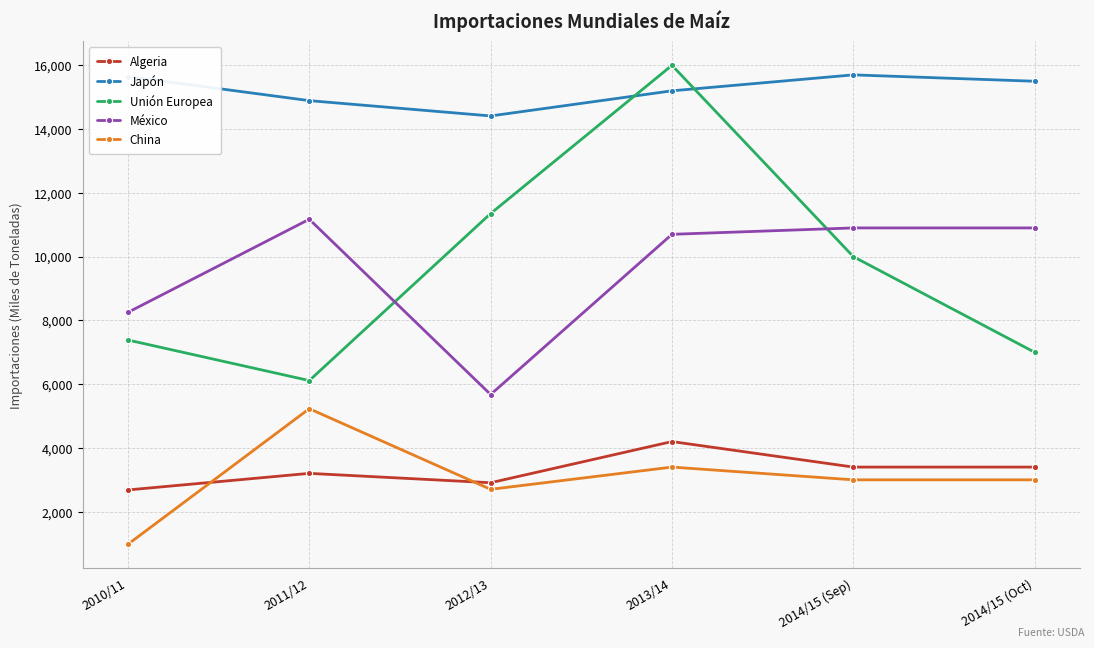

List the series in order of their peak value, highest first.

Unión Europea, Japón, México, China, Algeria